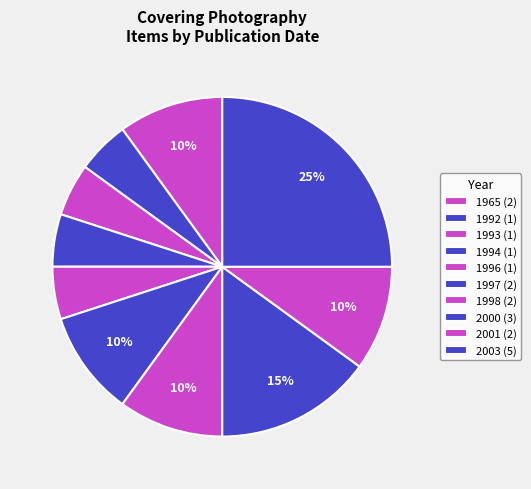

How many slices are in this pie chart?

10